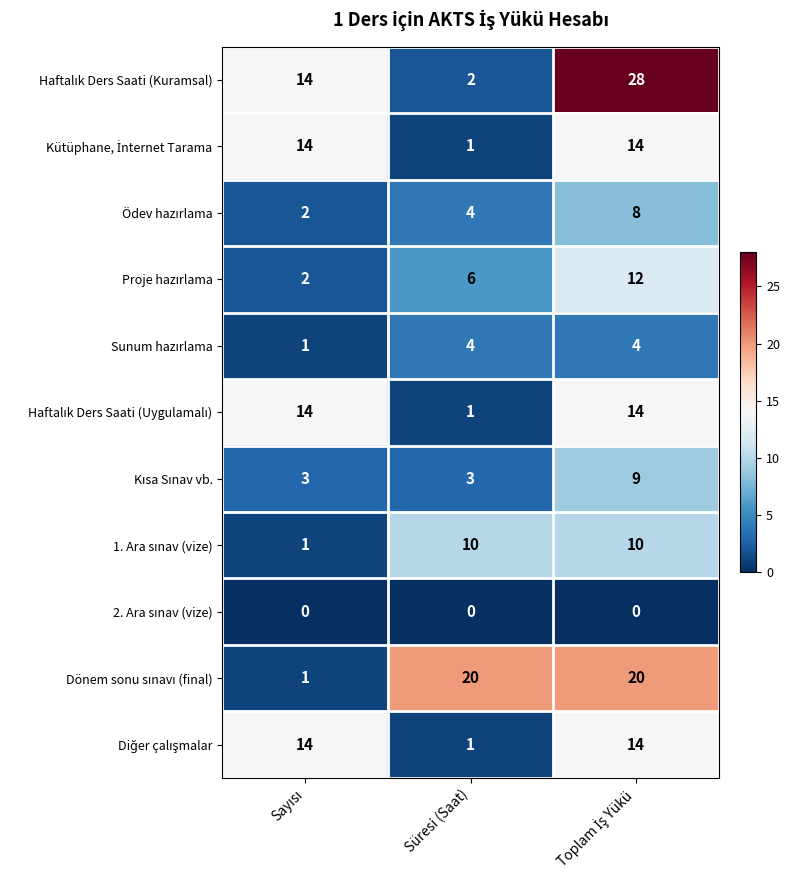

How many series are shown in this chart?

11